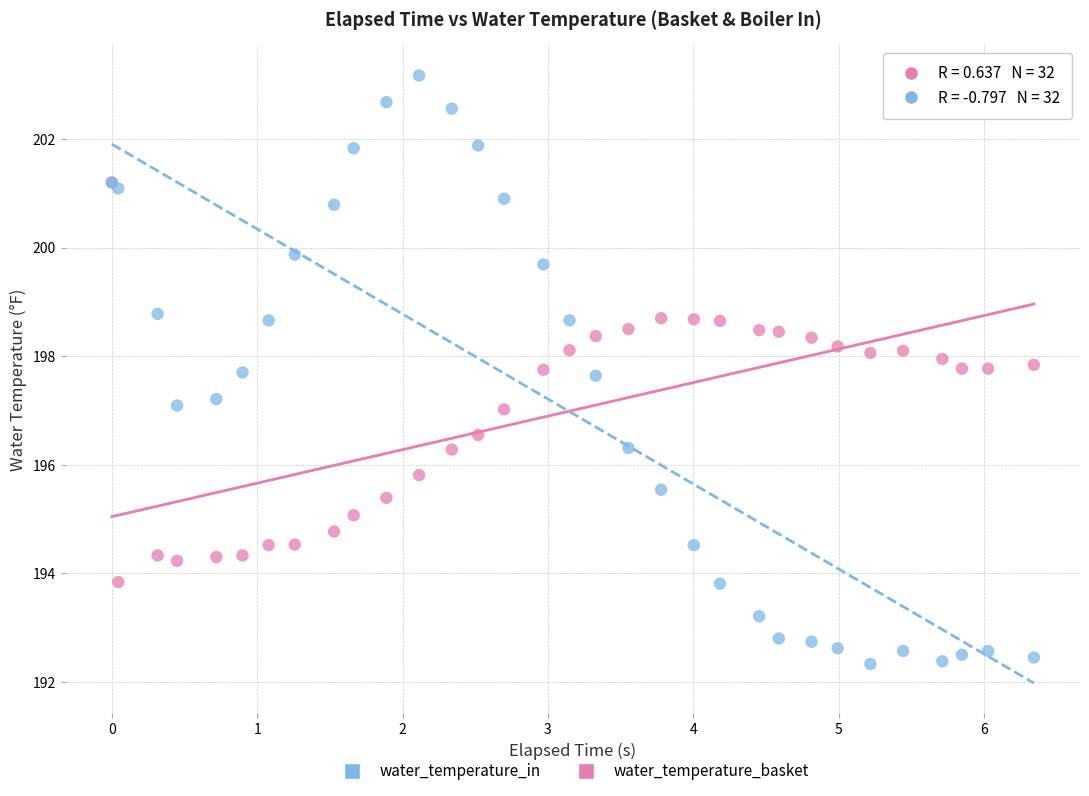

What are all the series names shown in the legend?

water_temperature_in, water_temperature_basket